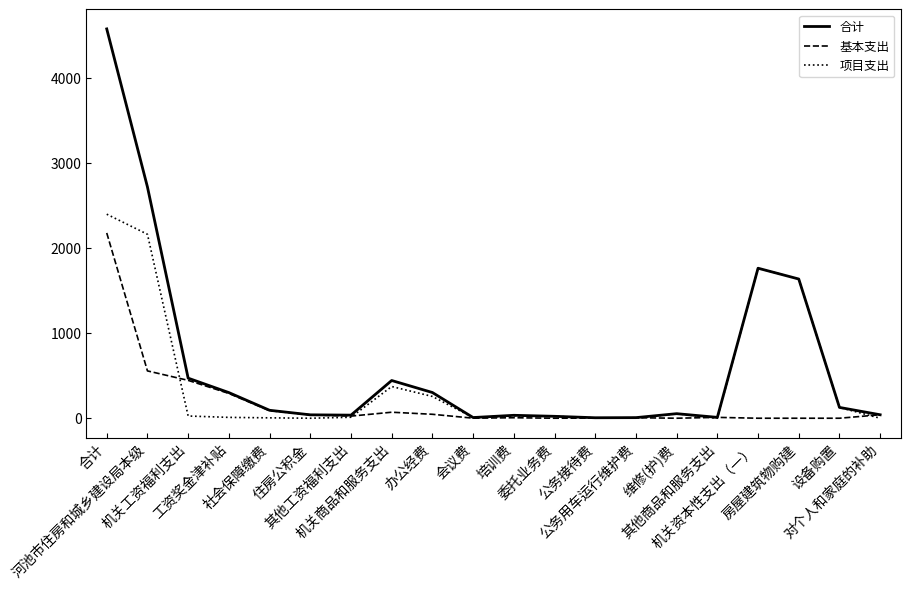

What is the greatest value displayed?

4575.3